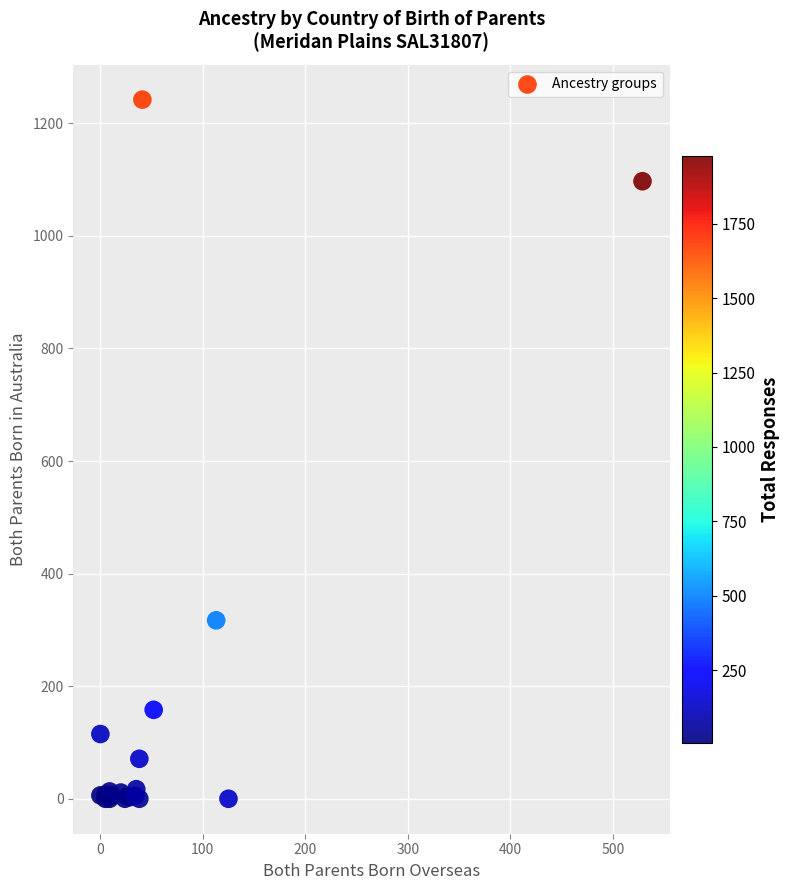

What Y value in the scatter plot is closest to 621?

317